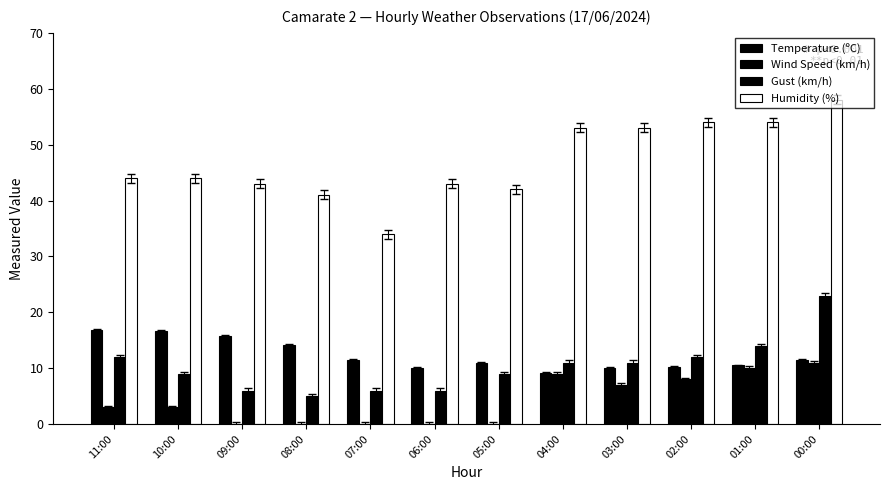

How many groups of bars are there?

12